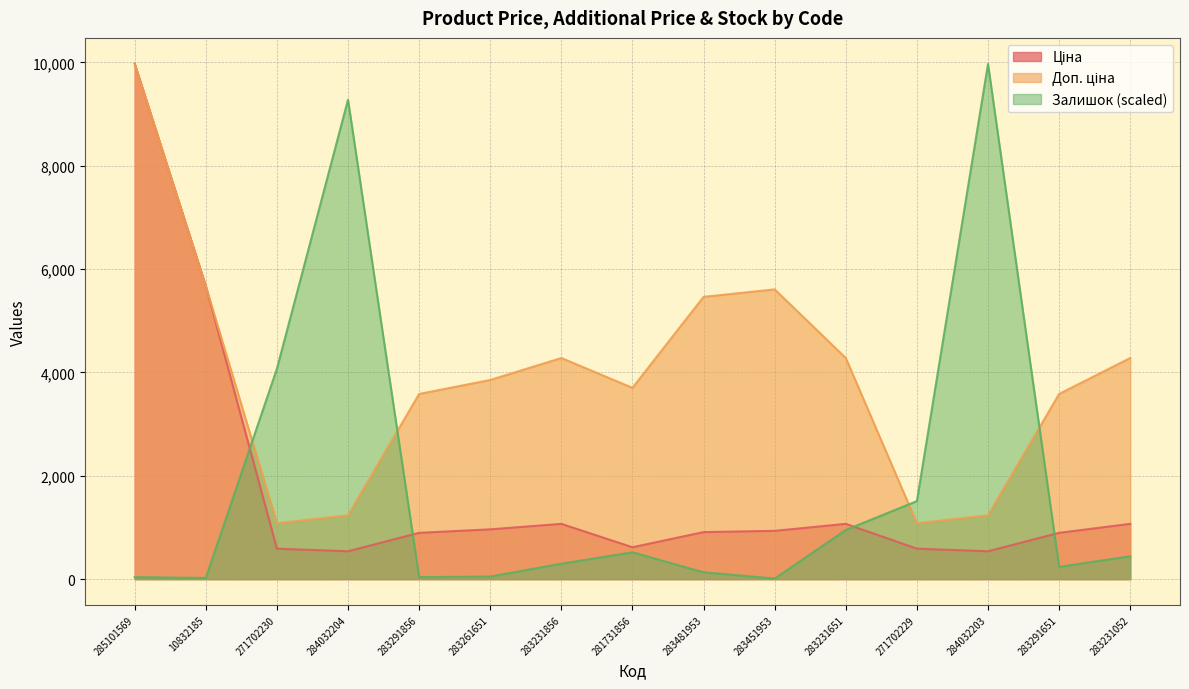

Which has a higher value, 283231856 or 283291856?

283231856